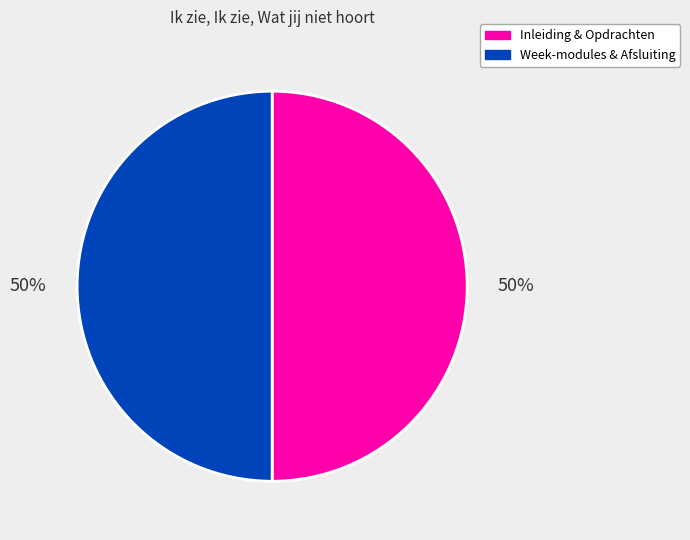

To the nearest percent, what is the average slice percentage?

50%